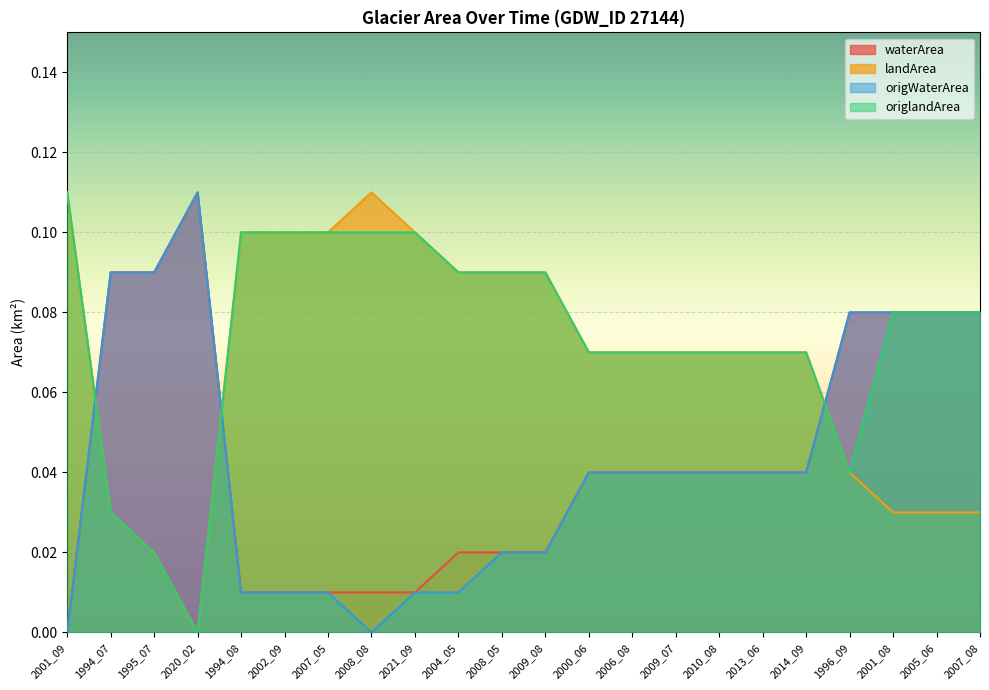

What position from the left is 2002_09?

6